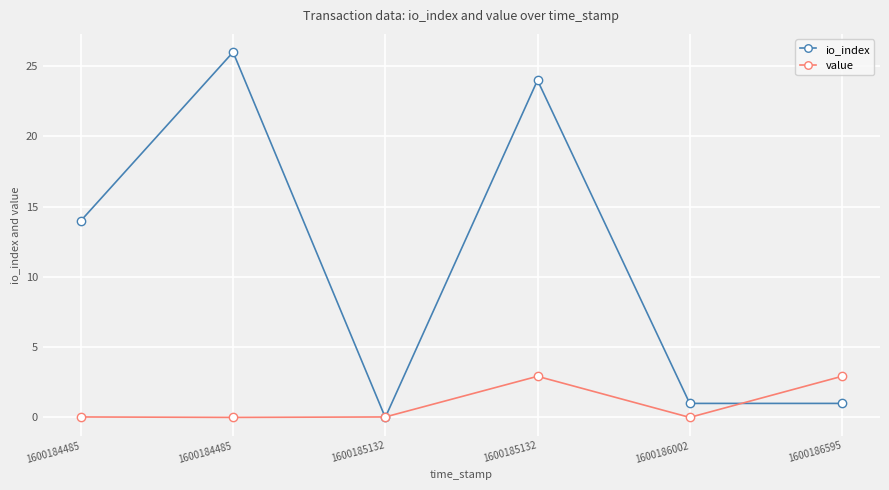

At which category is the sum across all series the highest?

1600185132